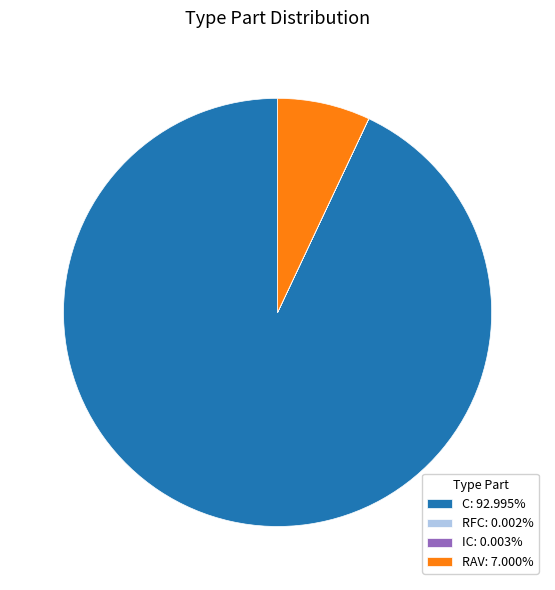

True or false: C accounts for 93% of the total.

True